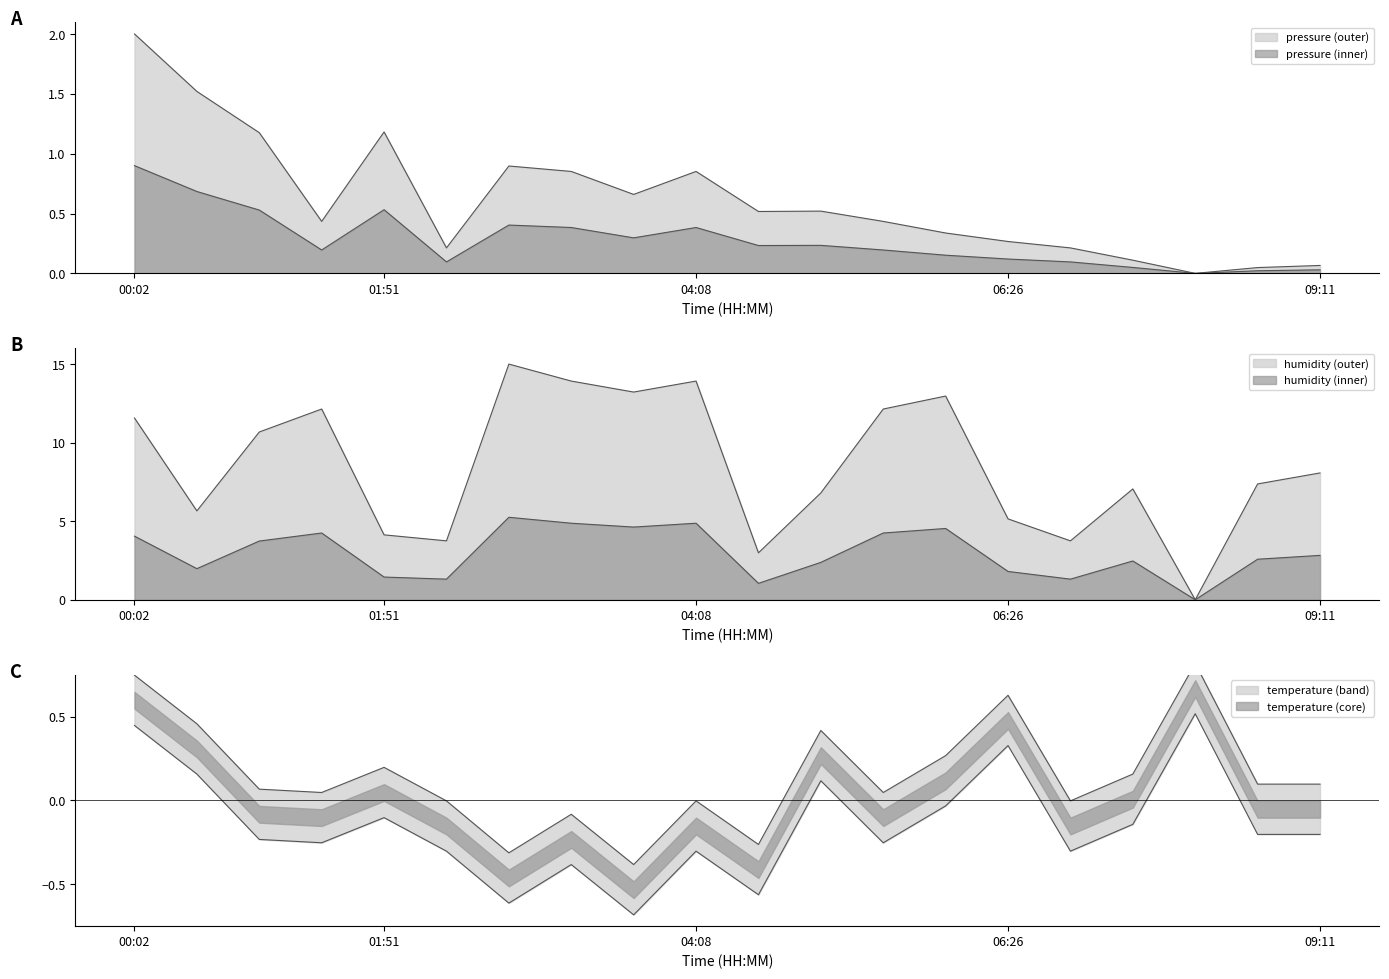

At which category does the chart reach its minimum across all series?

03:41